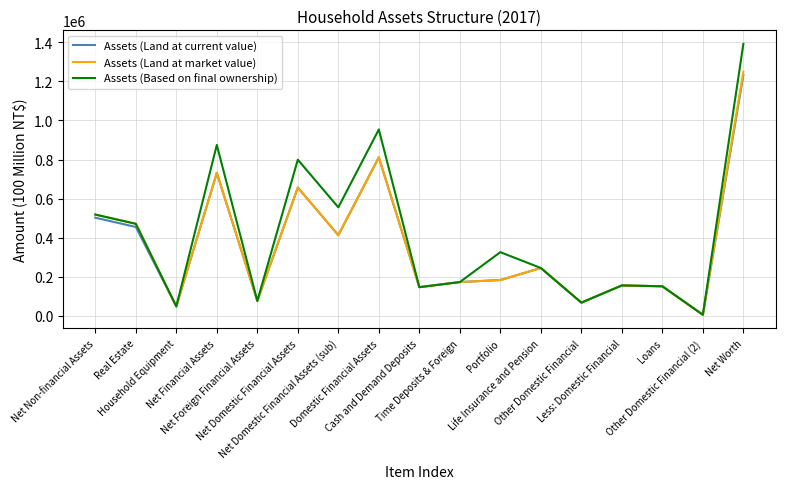

What is the maximum value shown in the chart?

1392508.2